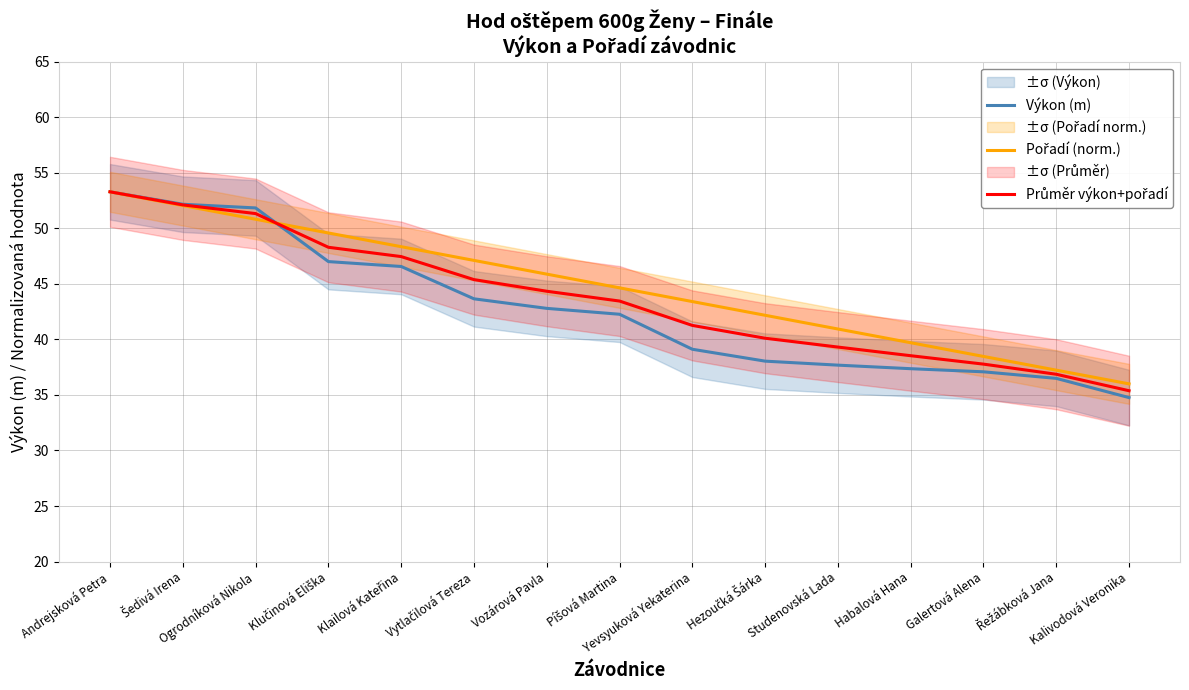

Is it true that Výkon (m) equals 42.3 at Píšová Martina?

True